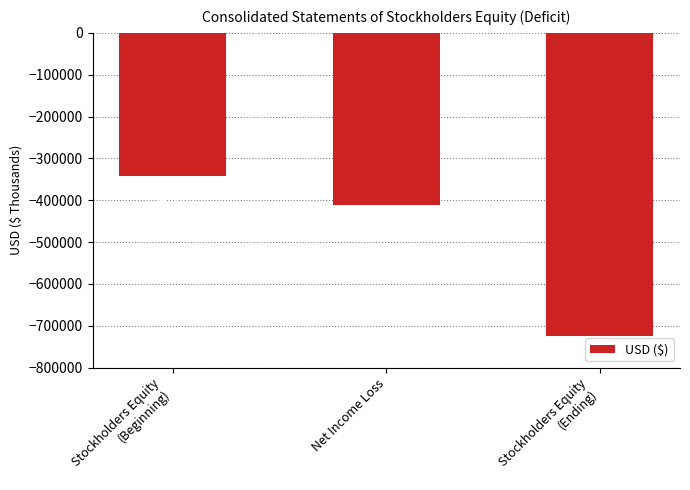

What is the label of the 2nd bar from the right?

Net Income Loss